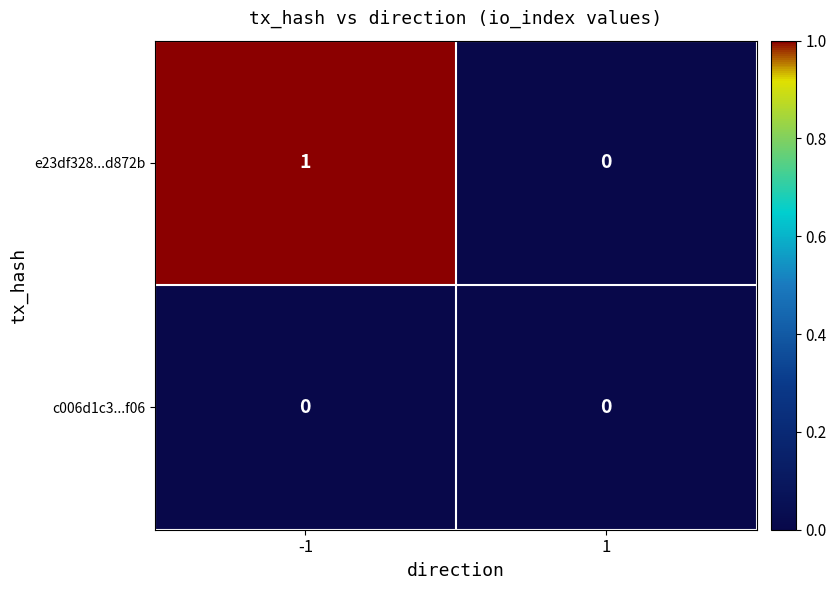

How many distinct data groups are displayed?

2